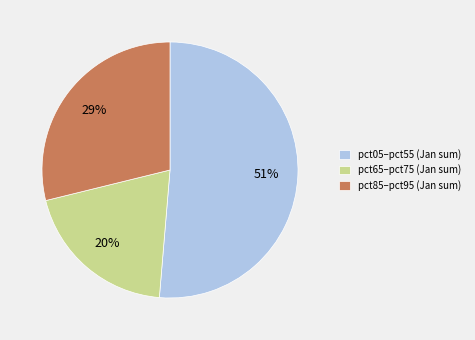

What is the largest slice in the pie chart?

pct05–pct55 (Jan sum)